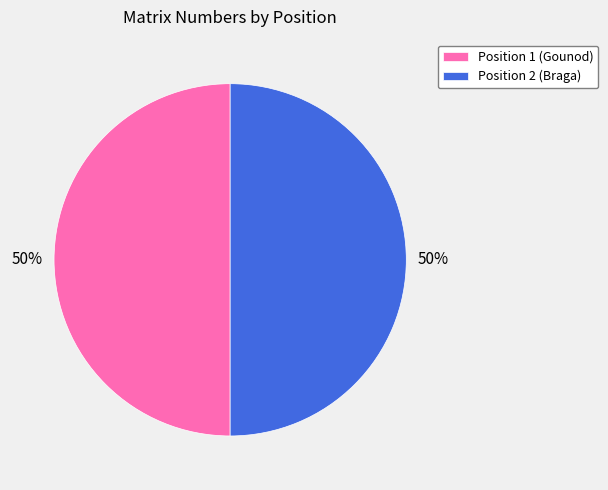

What is the ratio of the value at Position 1 (Gounod) to the value at Position 2 (Braga)?

1.0